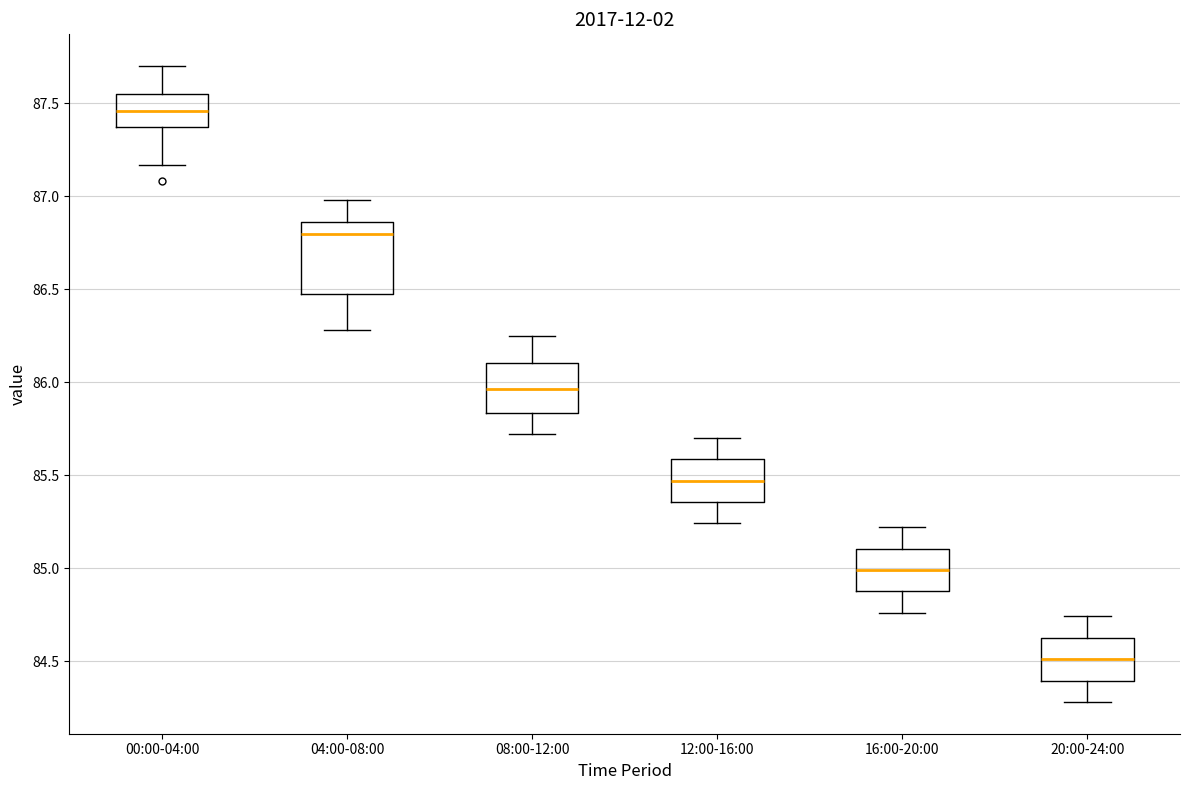

Where is the lower edge of the box for 16:00-20:00 on the y-axis? The values are not printed on the chart, so give them approximately, as read against the axis.

84.90